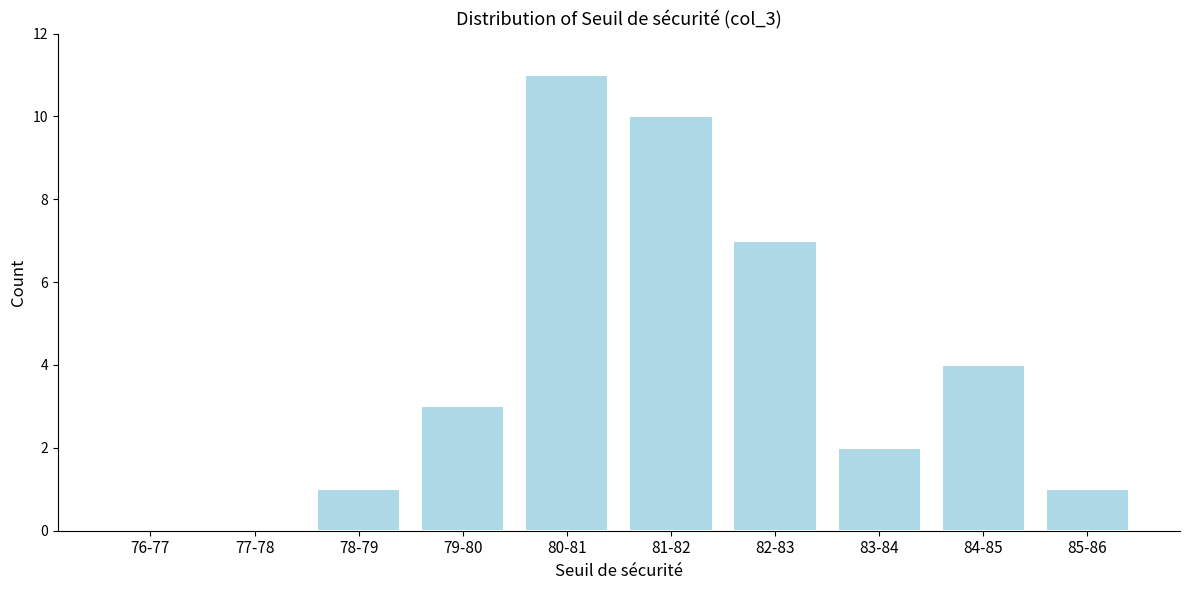

Reading right to left, transcribe all the data shown in this chart.

85-86=1	84-85=4	83-84=2	82-83=7	81-82=10	80-81=11	79-80=3	78-79=1	77-78=0	76-77=0